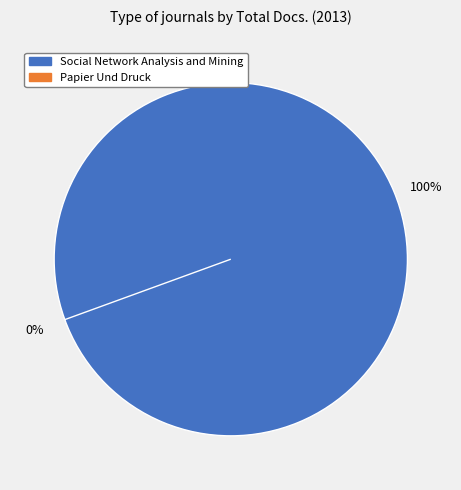

True or false: Papier Und Druck accounts for 0% of the total.

True